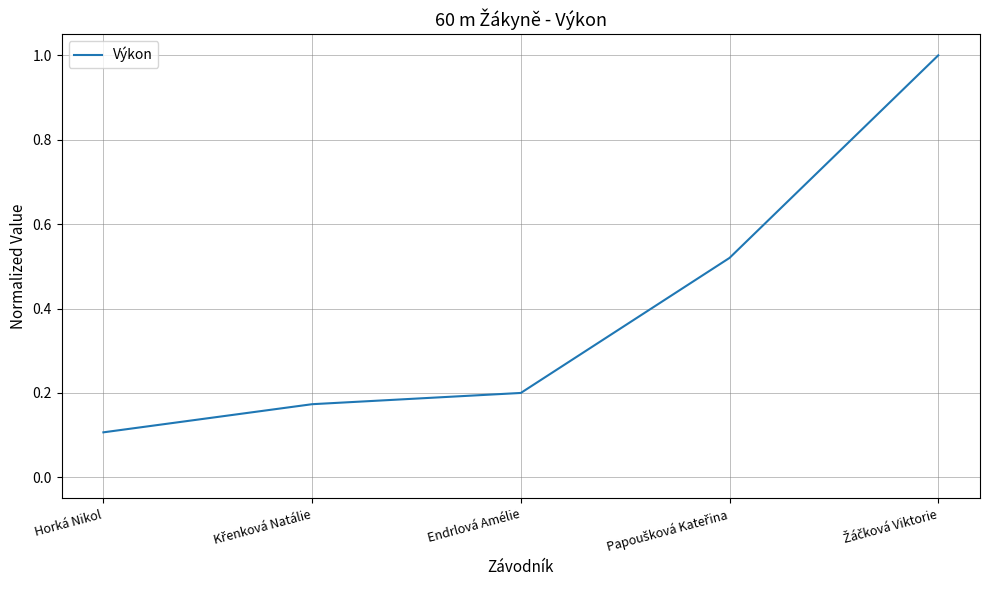

True or false: the data shows 0.1 at Horká Nikol.

True